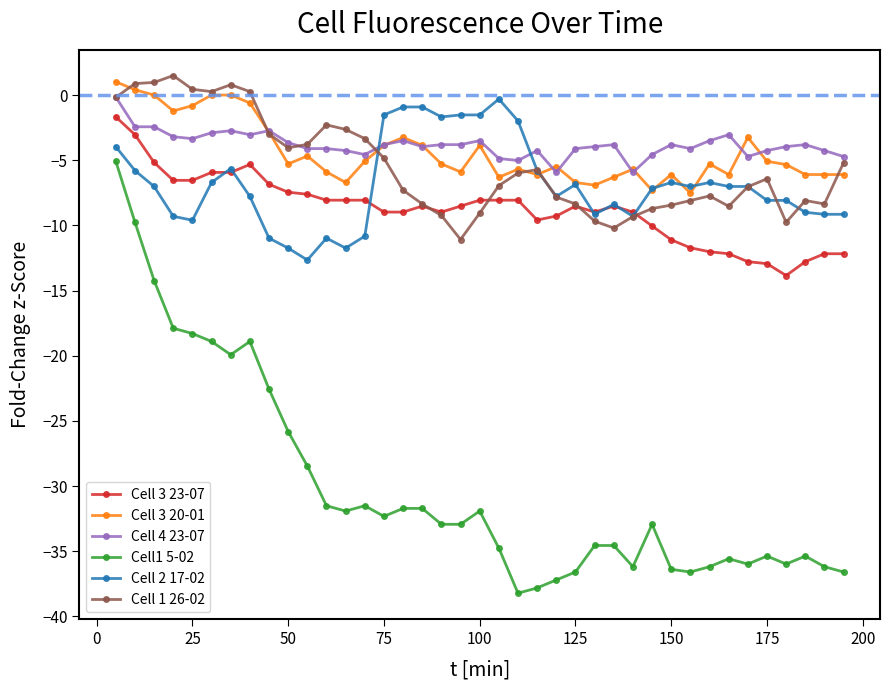

What is the value of the Cell1 5-02 point at the 3rd from the left?

-14.2